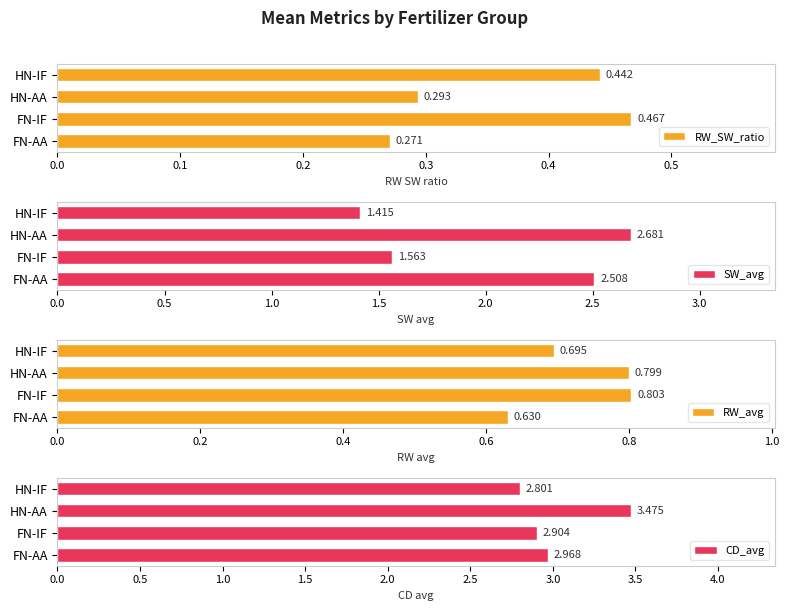

Which category has the lowest value in the RW_SW_ratio series?

FN-AA